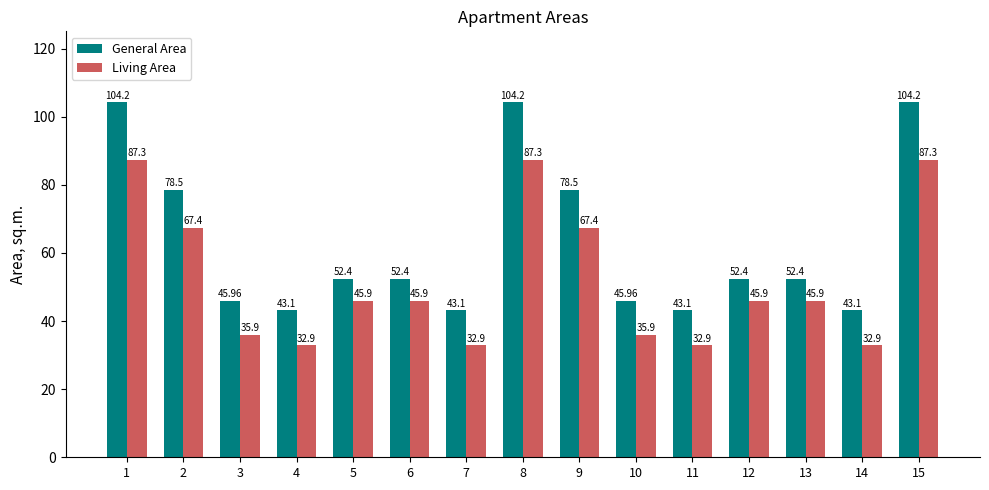

Rank the series by their maximum value, from highest to lowest.

General Area, Living Area